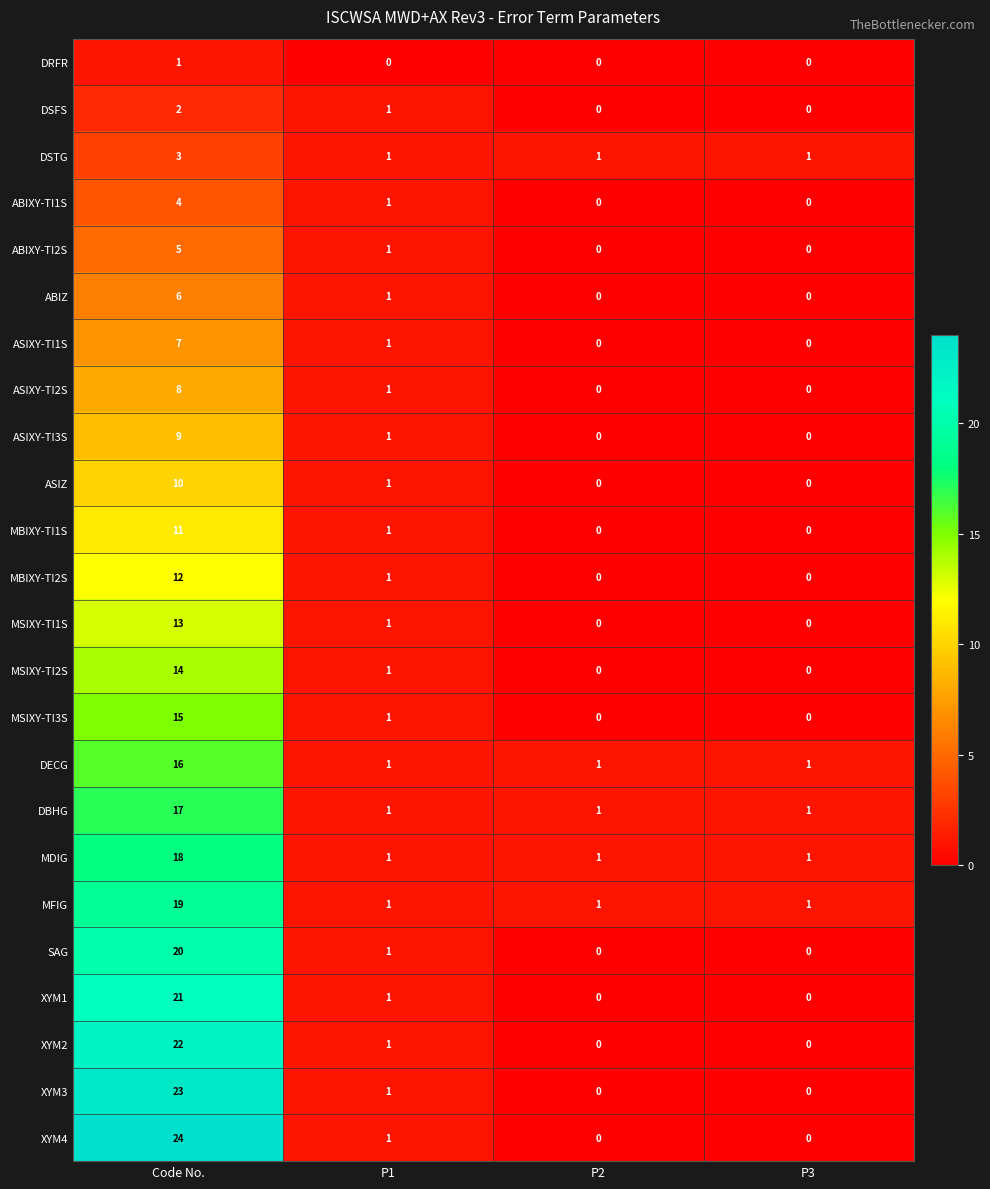

Which series has the largest total across all categories?

XYM4